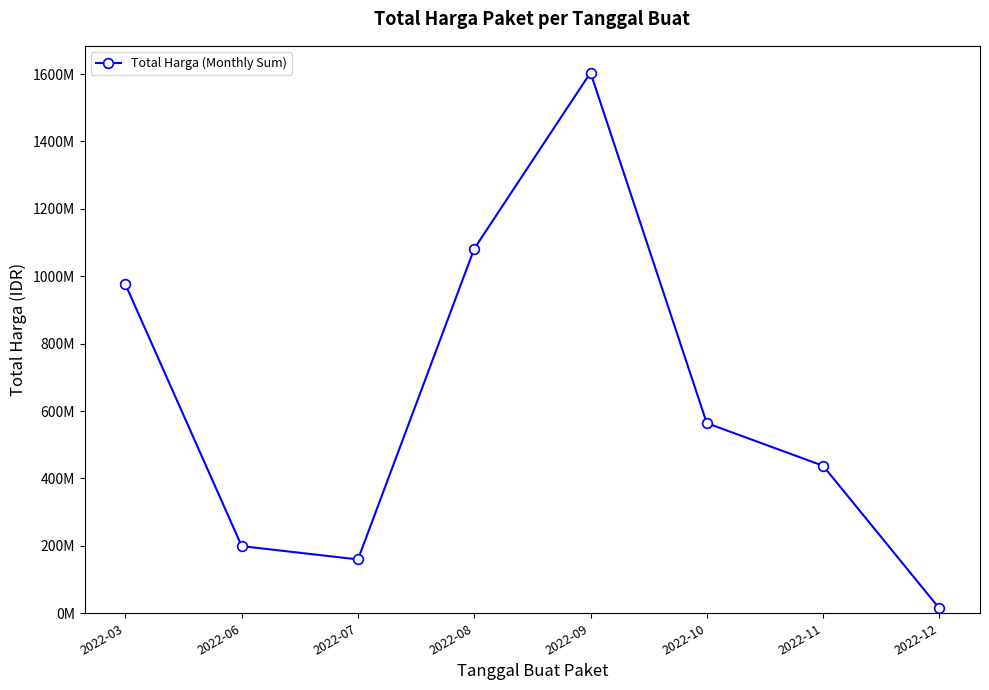

Rank the categories by value from highest to lowest.

2022-09, 2022-08, 2022-03, 2022-10, 2022-11, 2022-06, 2022-07, 2022-12